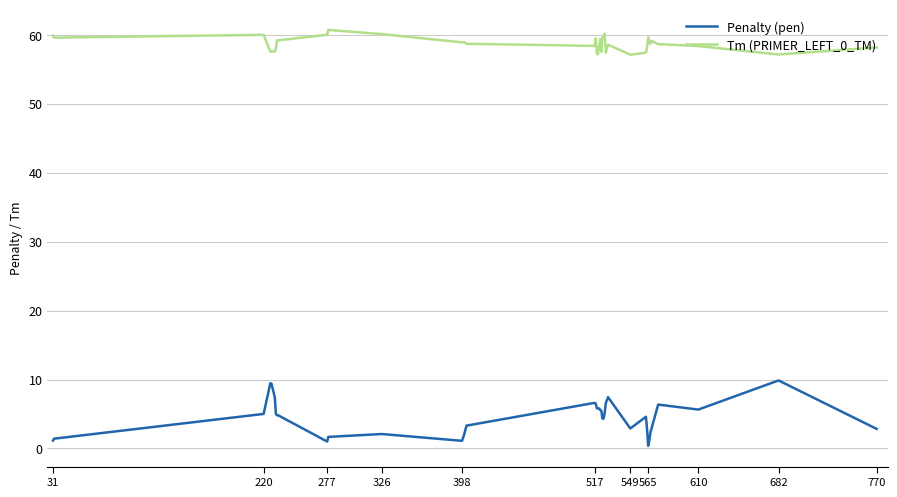

Which series has the largest total across all categories?

Tm (PRIMER_LEFT_0_TM)